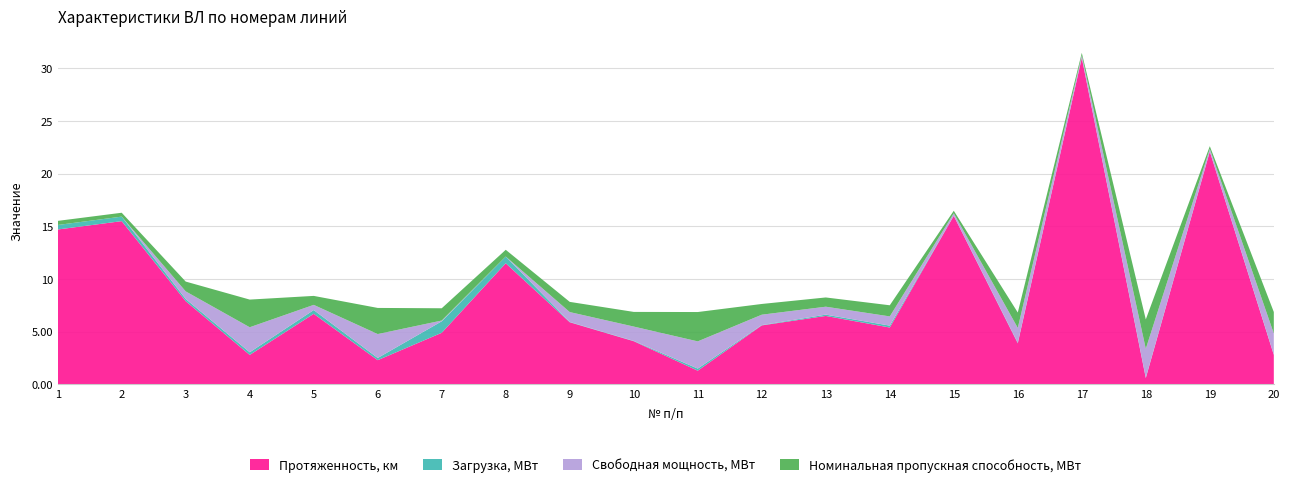

Reading left to right, what are all the values shown in this chart?

Протяженность, км: 14.7	15.5	7.9	2.8	6.7	2.3	4.9	11.5	5.9	4.1	1.3	5.6	6.5	5.4	16.0	3.9	31.0	0.6	22.1	2.8
Загрузка, МВт: 0.4	0.4	0.2	0.2	0.4	0.2	1.1	0.6	0.0	0.0	0.2	0.0	0.1	0.2	0.0	0.1	0.0	0.0	0.0	0.0
Свободная мощность, МВт: 0.0	0.0	0.7	2.4	0.5	2.3	0.1	0.0	0.9	1.4	2.6	1.0	0.8	0.9	0.2	1.4	0.2	2.8	0.2	2.0
Номинальная пропускная способность, МВт: 0.4	0.4	0.9	2.6	0.9	2.5	1.2	0.6	1.0	1.4	2.8	1.0	0.9	1.1	0.2	1.5	0.2	2.8	0.3	2.0